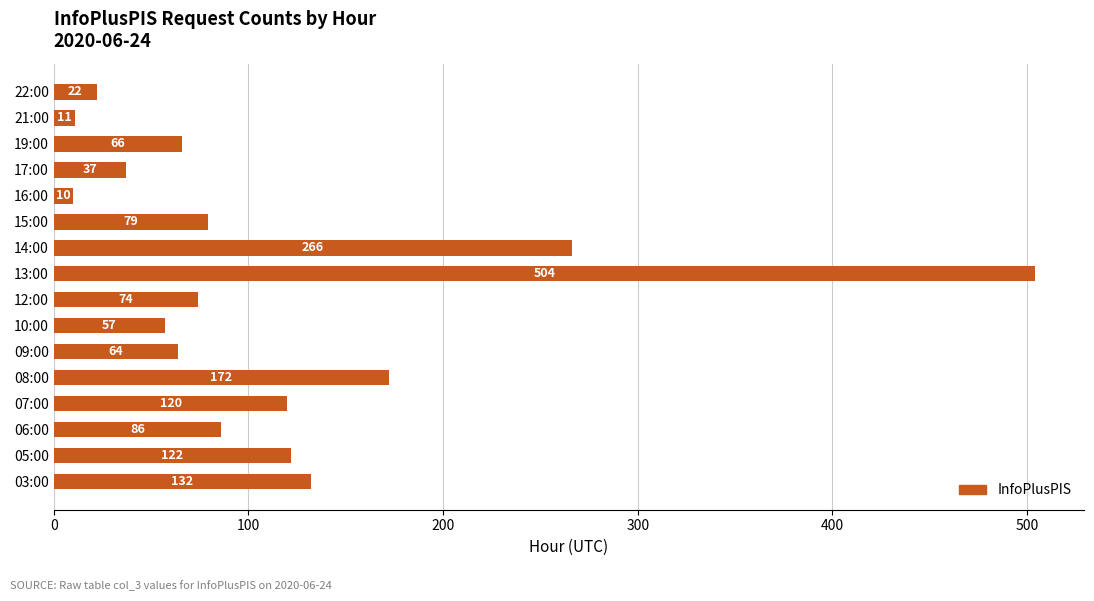

What is the change in value from 08:00 to 10:00?

-115